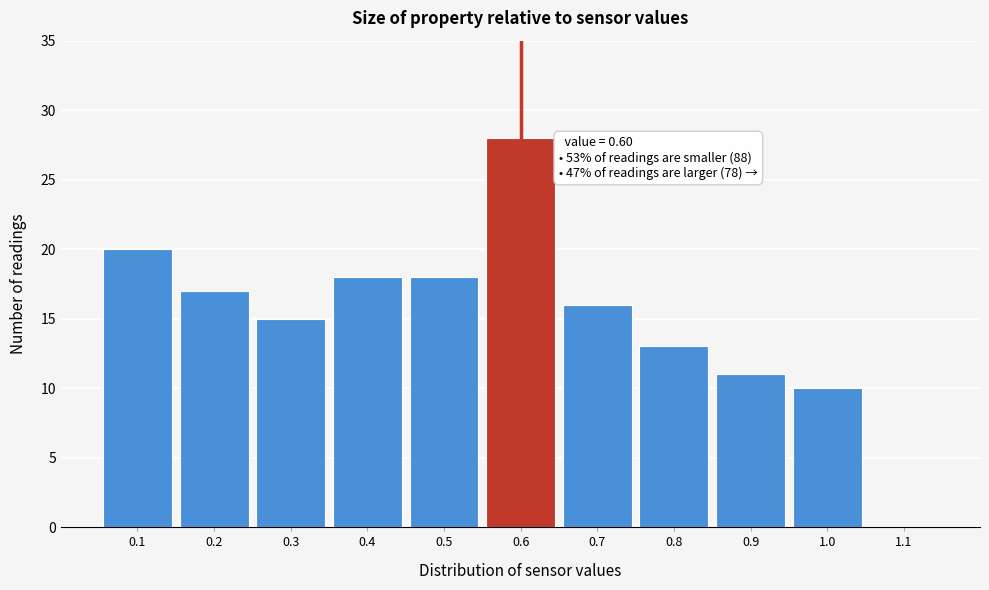

Over which range of the x-axis is the bar tallest?

0.55 to 0.65